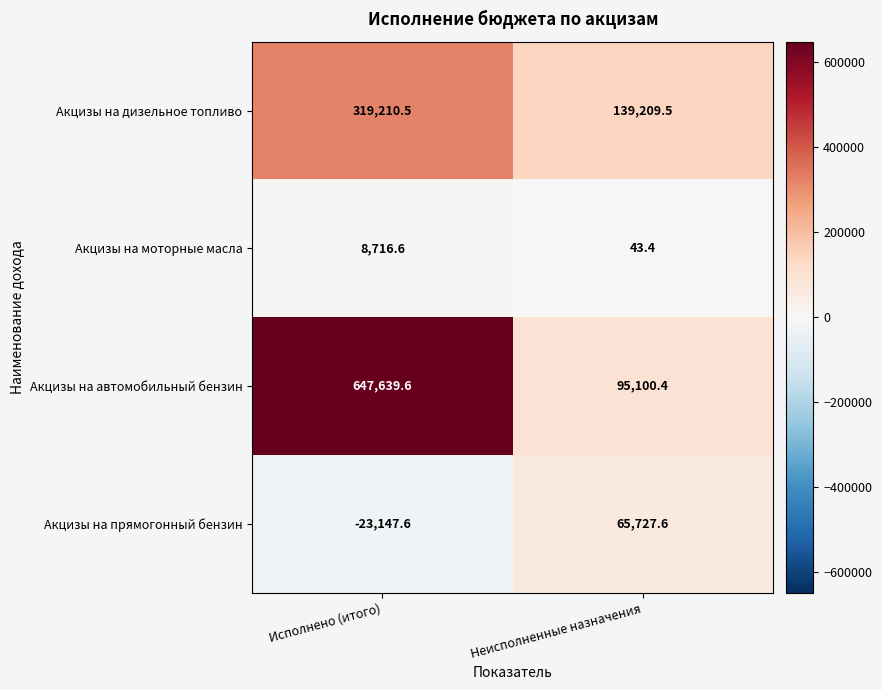

How many values in the Акцизы на прямогонный бензин series are below 65727?

1